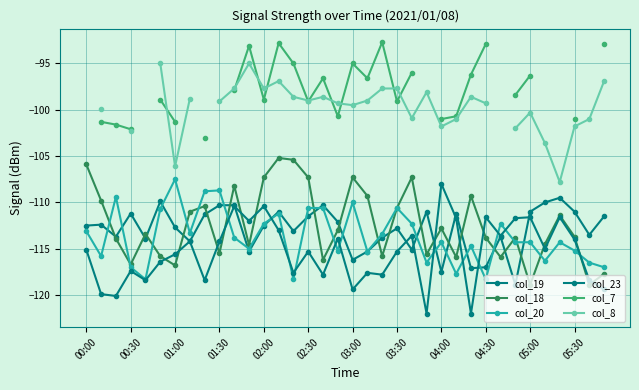

The value of col_8 at 31 is -34.1. True or false?

False